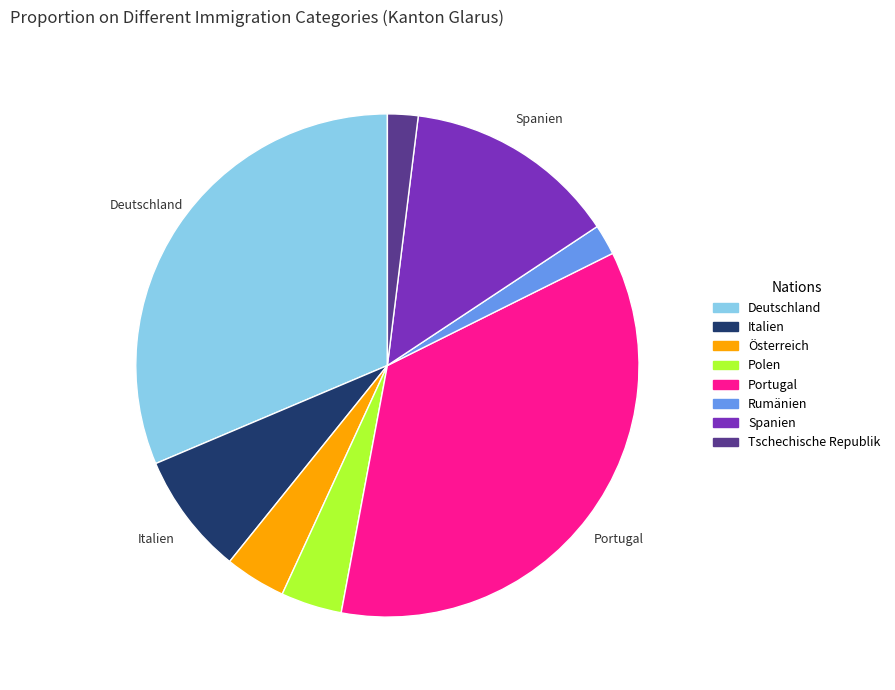

Does Deutschland account for over 50% of the chart?

No